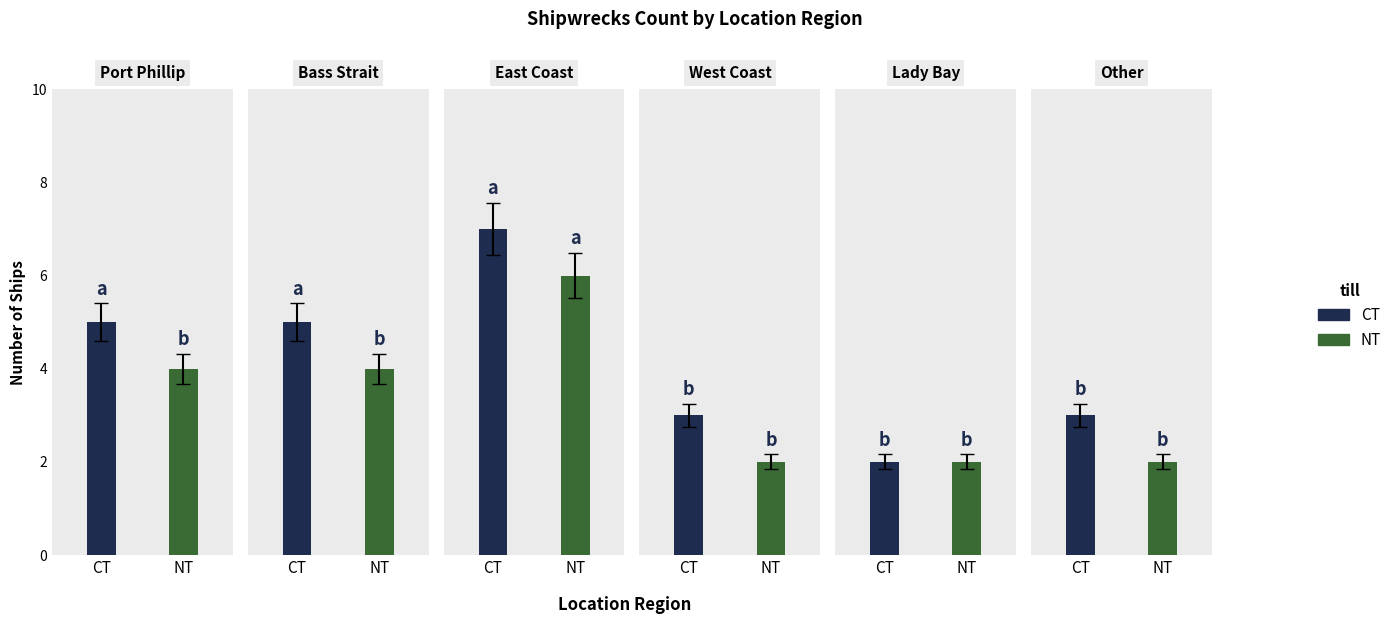

Is it true that CT equals 4 at 3?

False